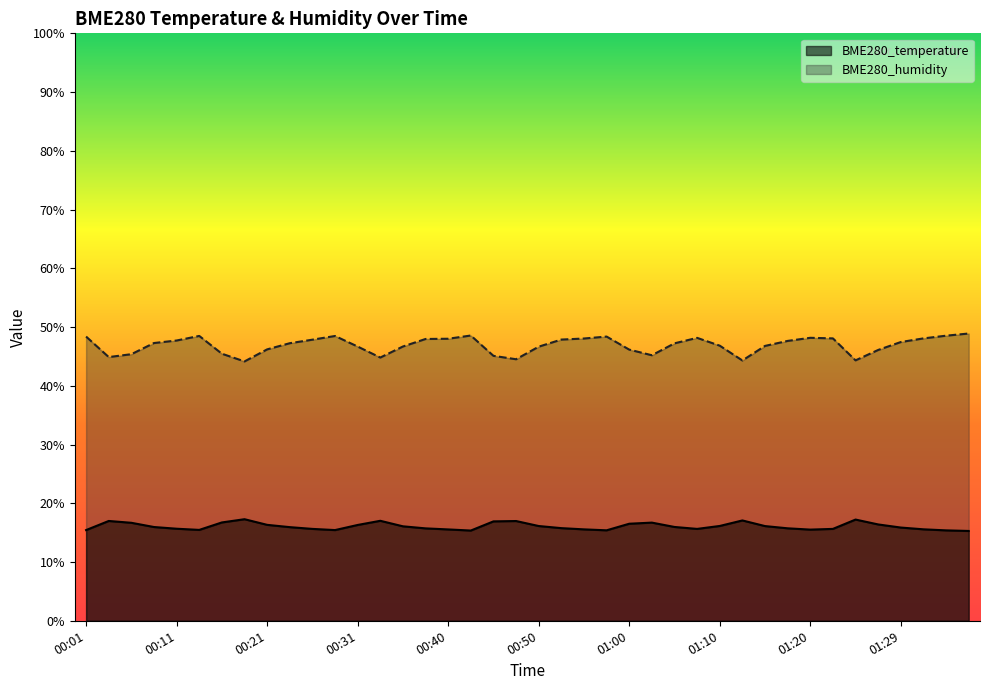

Reading left to right, extract all data points from this chart.

BME280_temperature: 00:01=15.4	00:04=17.0	00:06=16.7	00:09=16.0	00:11=15.7	00:13=15.5	00:16=16.7	00:18=17.3	00:21=16.3	00:23=15.9	00:26=15.6	00:28=15.4	00:31=16.3	00:33=17.0	00:36=16.1	00:38=15.7	00:40=15.6	00:43=15.4	00:45=16.9	00:48=17.0	00:50=16.1	00:53=15.8	00:55=15.6	00:58=15.4	01:00=16.5	01:03=16.7	01:05=16.0	01:07=15.6	01:10=16.1	01:12=17.1	01:15=16.1	01:17=15.7	01:20=15.5	01:22=15.6	01:25=17.2	01:27=16.4	01:29=15.9	01:32=15.6	01:34=15.4	01:37=15.3
BME280_humidity: 00:01=48.4	00:04=44.9	00:06=45.4	00:09=47.3	00:11=47.7	00:13=48.5	00:16=45.5	00:18=44.1	00:21=46.2	00:23=47.2	00:26=47.9	00:28=48.5	00:31=46.7	00:33=44.8	00:36=46.7	00:38=48.0	00:40=48.0	00:43=48.6	00:45=45.1	00:48=44.5	00:50=46.7	00:53=47.9	00:55=48.0	00:58=48.4	01:00=46.2	01:03=45.2	01:05=47.2	01:07=48.2	01:10=46.8	01:12=44.3	01:15=46.8	01:17=47.6	01:20=48.2	01:22=48.1	01:25=44.3	01:27=46.1	01:29=47.5	01:32=48.1	01:34=48.5	01:37=48.9